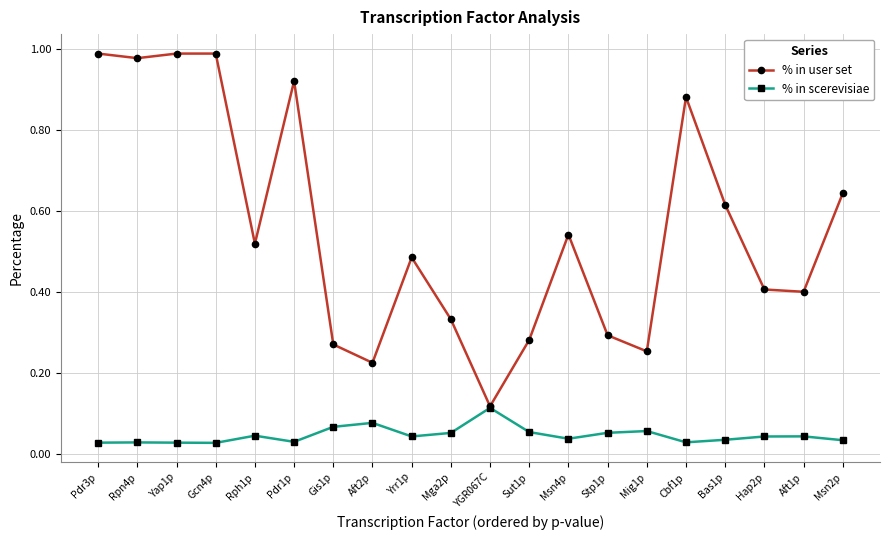

What are all the series names shown in the legend?

% in user set, % in scerevisiae